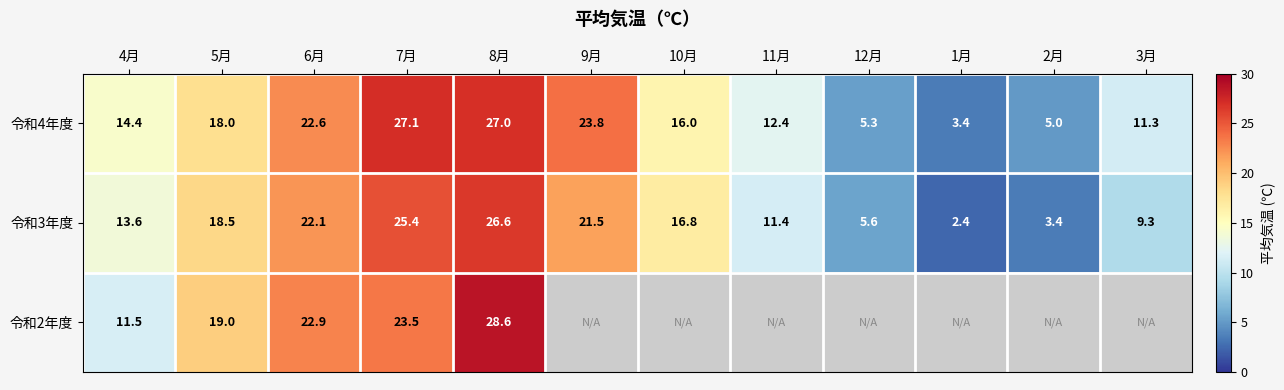

What is the difference between the 令和3年度 values at 3月 and 8月?

17.3